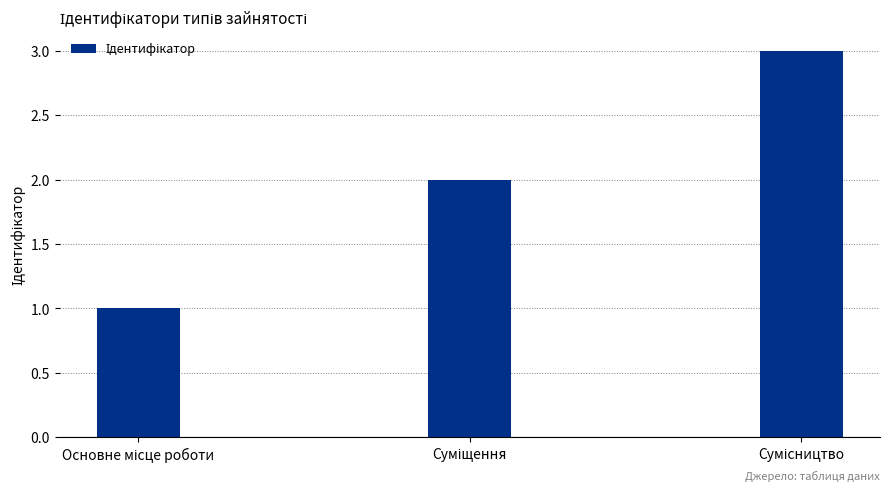

What is the sum of all values?

6